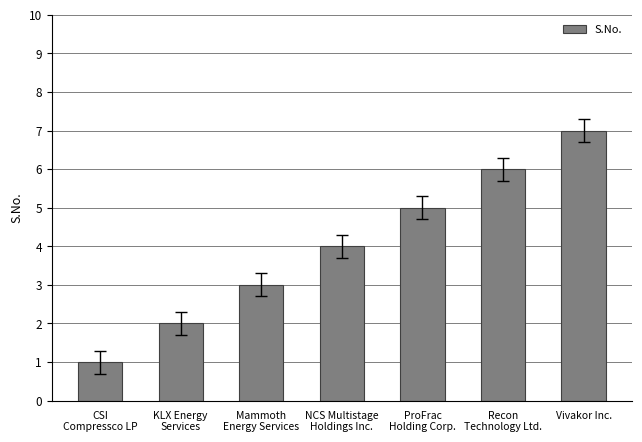

Reading left to right, list all the values displayed in this chart.

1	2	3	4	5	6	7